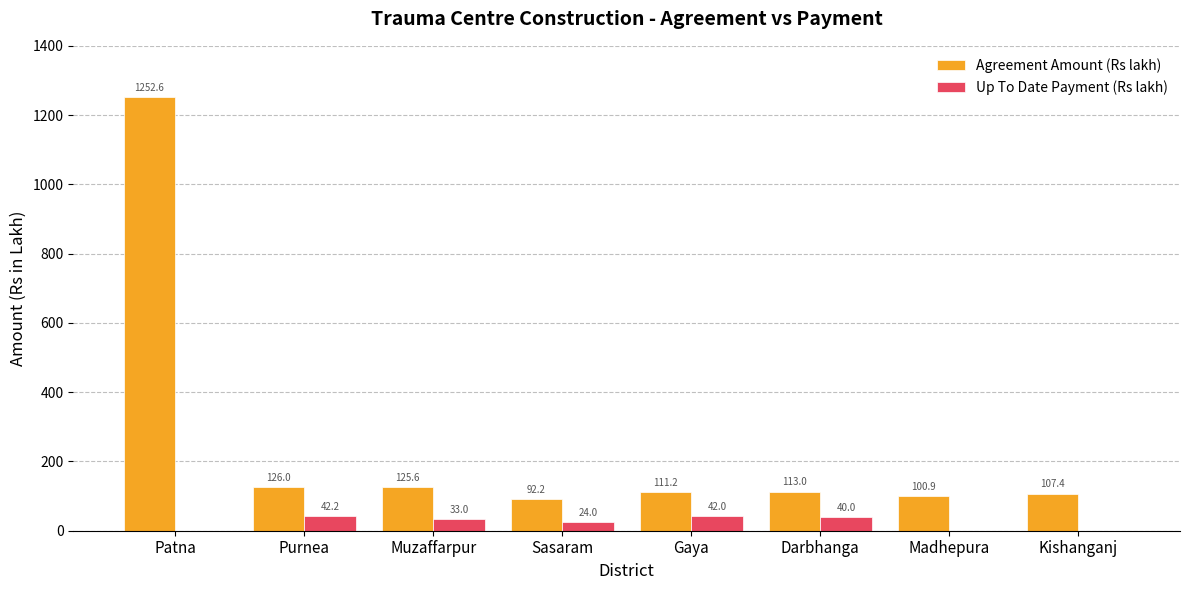

At which category is the sum across all series the highest?

Patna